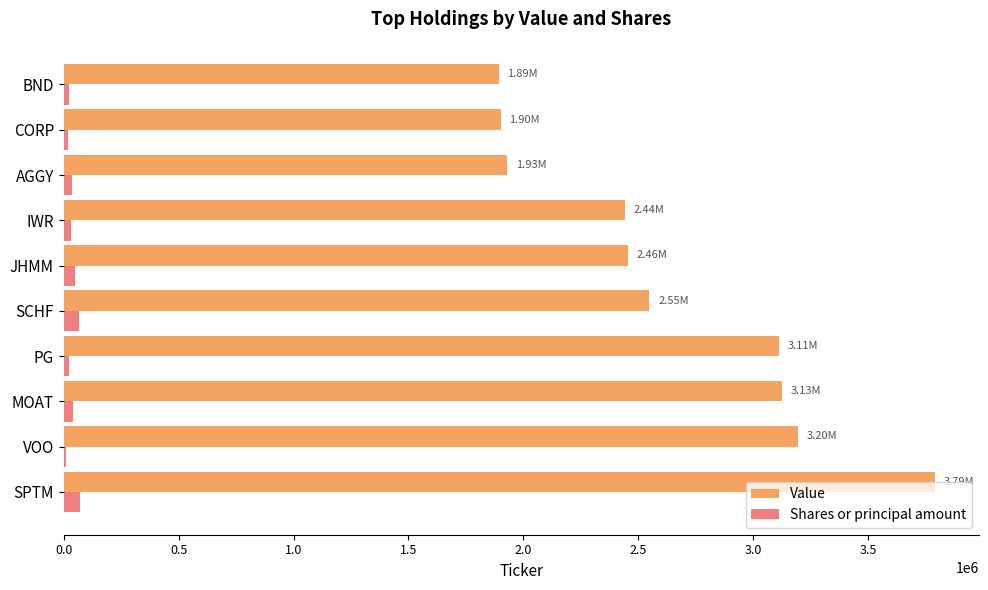

Between JHMM and AGGY, which series saw the biggest shift?

Value